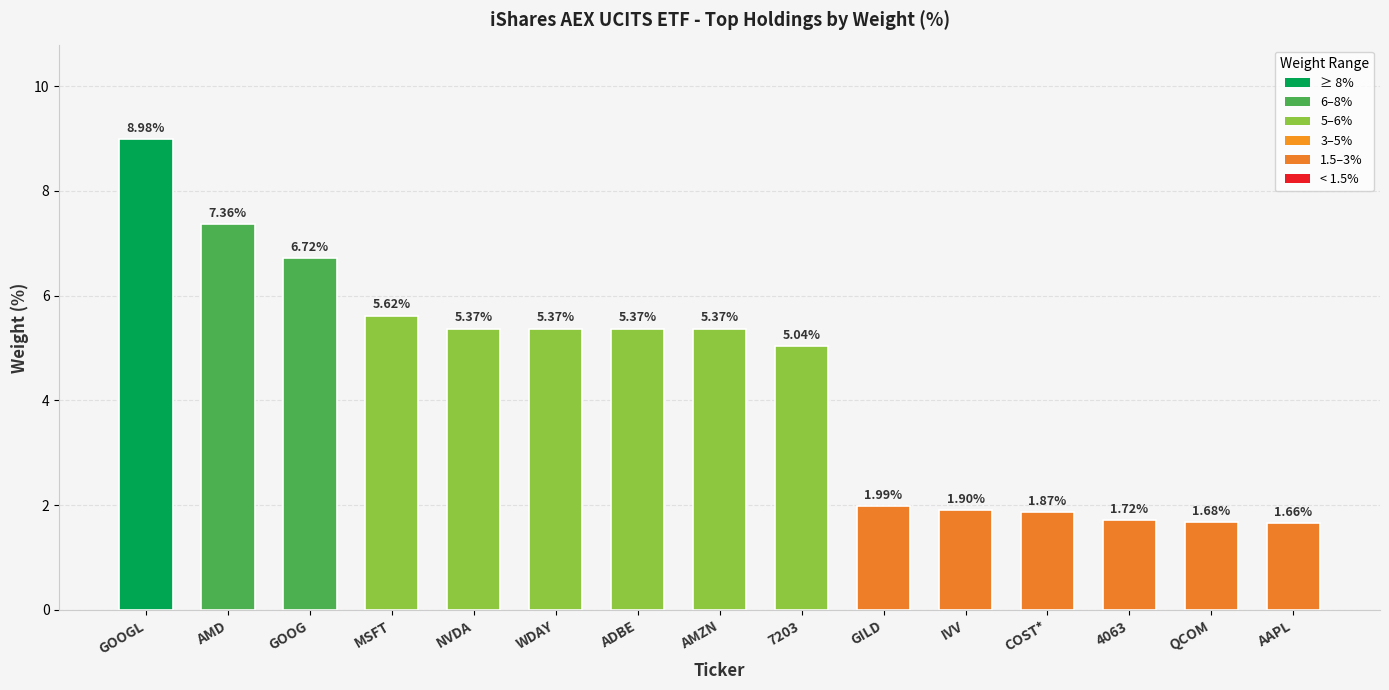

What is the label of the 12th bar from the left?

COST*